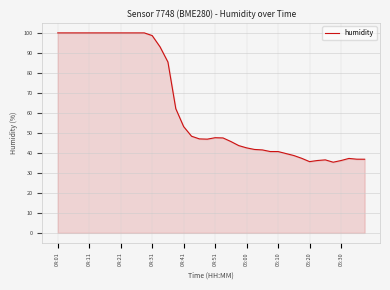

What is the difference between the maximum and minimum values?

64.7